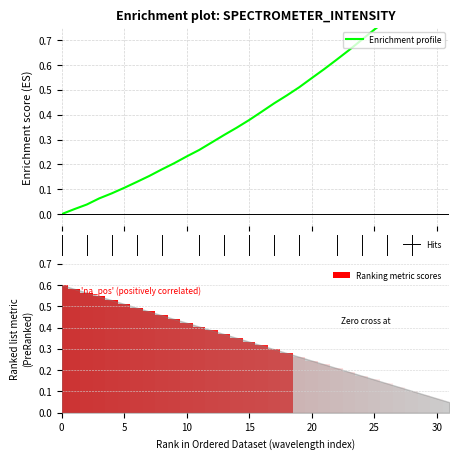

Does the chart contain any negative values?

No